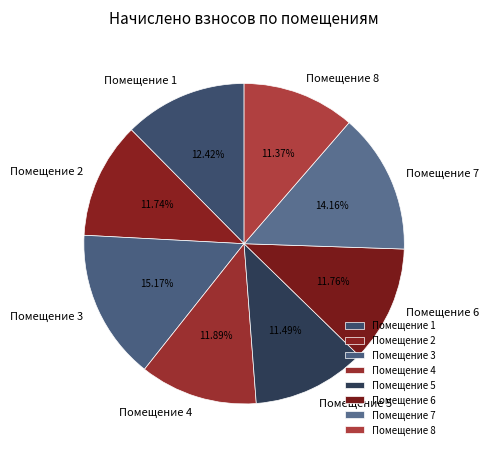

Approximately how many times larger is the value at Помещение 3 compared to Помещение 8?

1.3